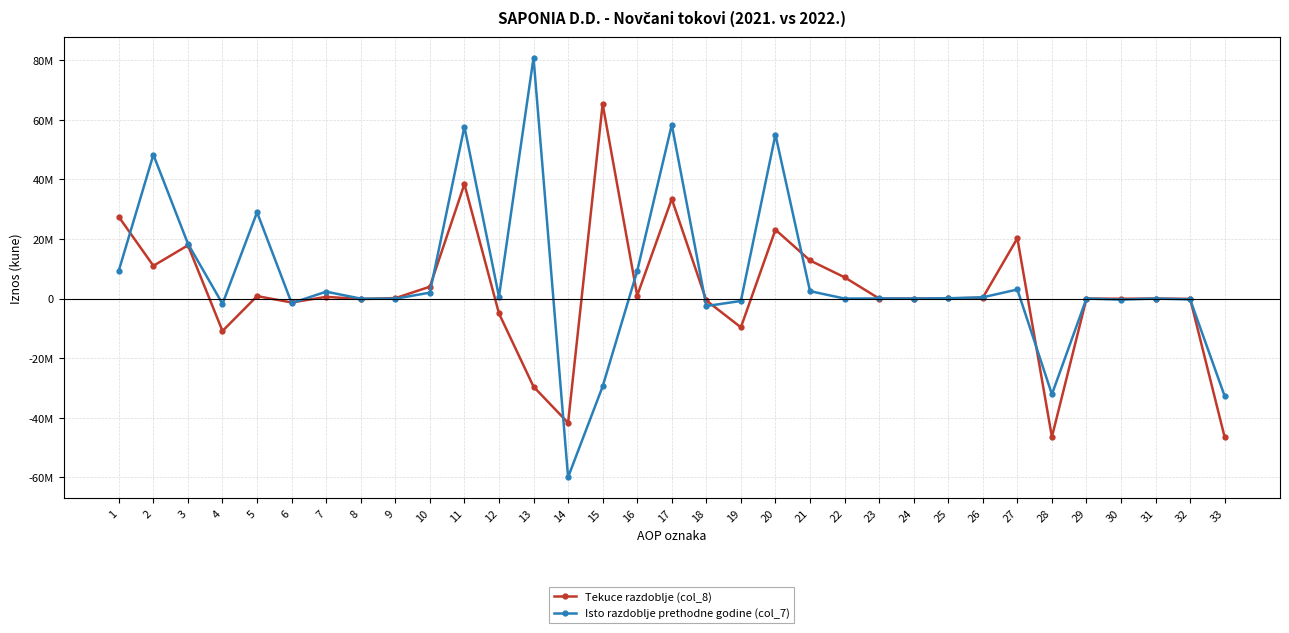

Does the chart have visible grid lines?

Yes